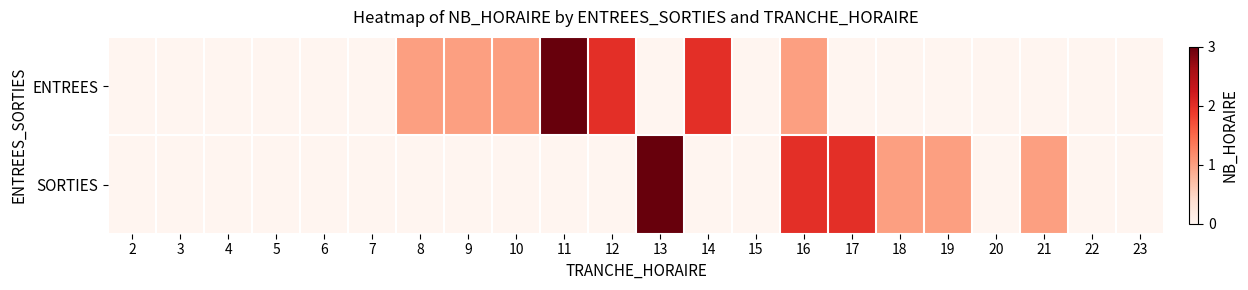

How many series are shown in this chart?

2